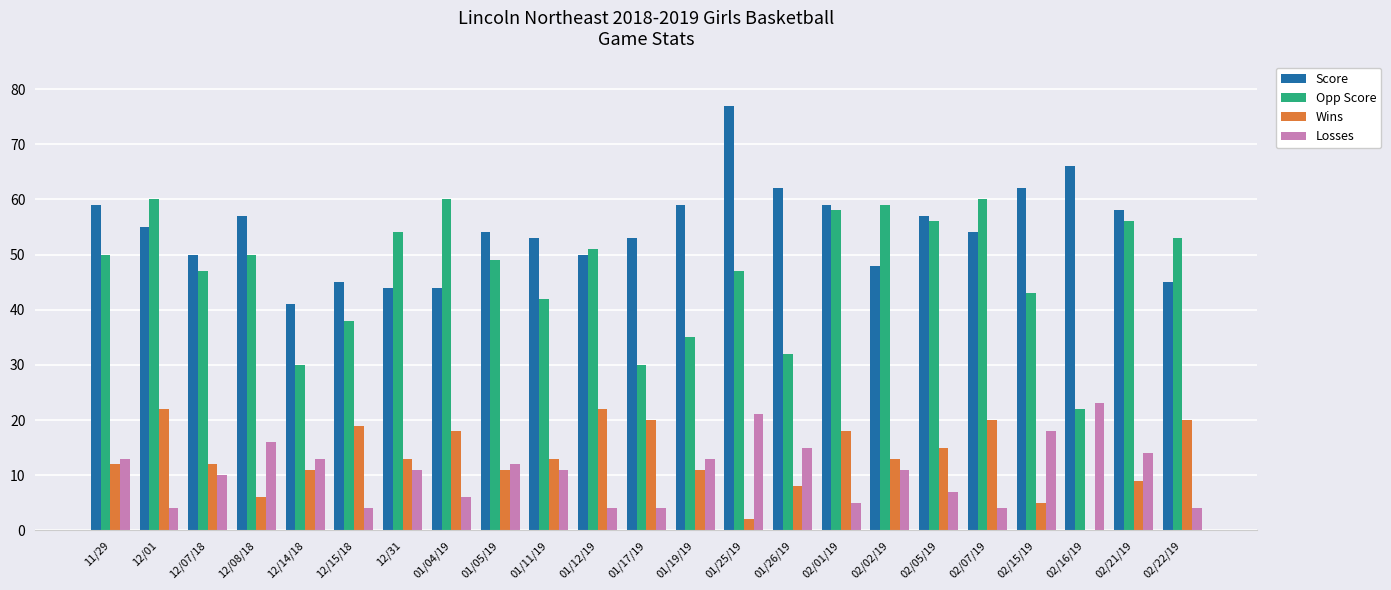

Reading left to right, transcribe all the data shown in this chart.

Score: 59	55	50	57	41	45	44	44	54	53	50	53	59	77	62	59	48	57	54	62	66	58	45
Opp Score: 50	60	47	50	30	38	54	60	49	42	51	30	35	47	32	58	59	56	60	43	22	56	53
Wins: 12	22	12	6	11	19	13	18	11	13	22	20	11	2	8	18	13	15	20	5	0	9	20
Losses: 13	4	10	16	13	4	11	6	12	11	4	4	13	21	15	5	11	7	4	18	23	14	4